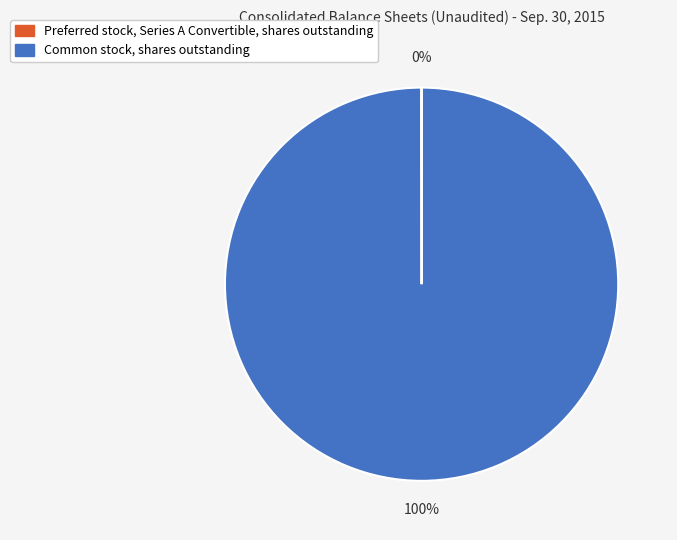

Which slice is the largest?

Common stock, shares outstanding